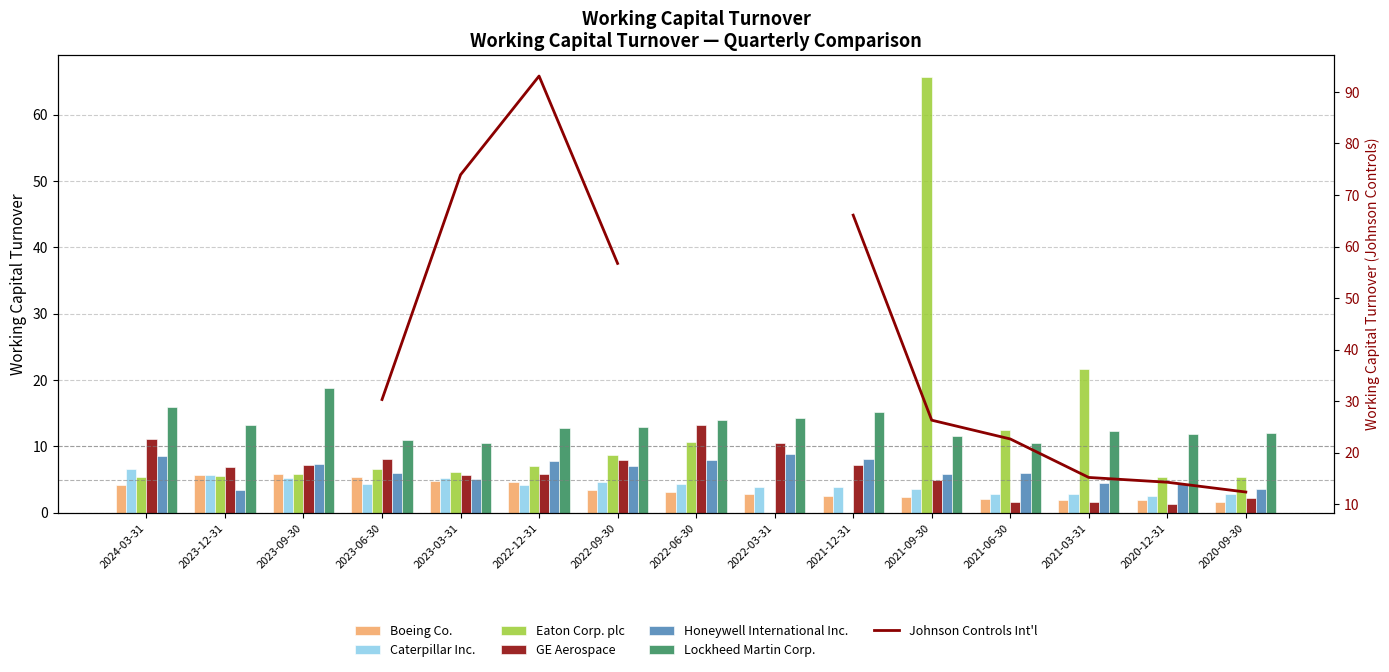

What is the value of the Boeing Co. bar at the 9th from the left?

2.9